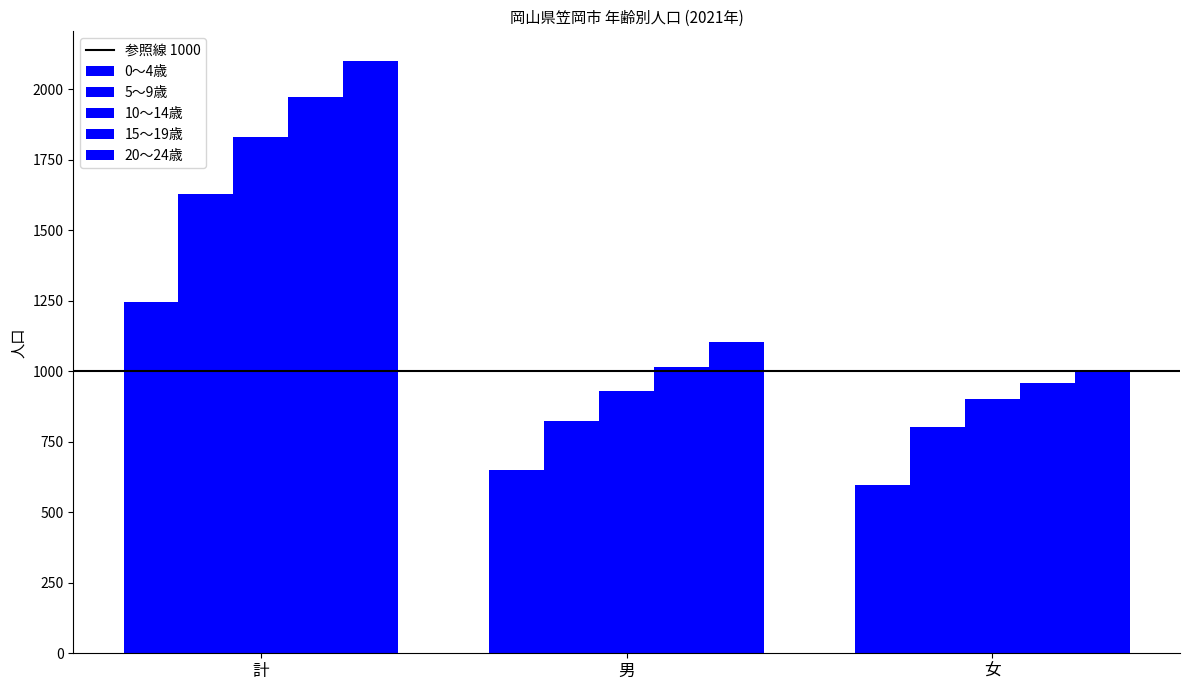

How many values in the 0～4歳 series are below 650?

1